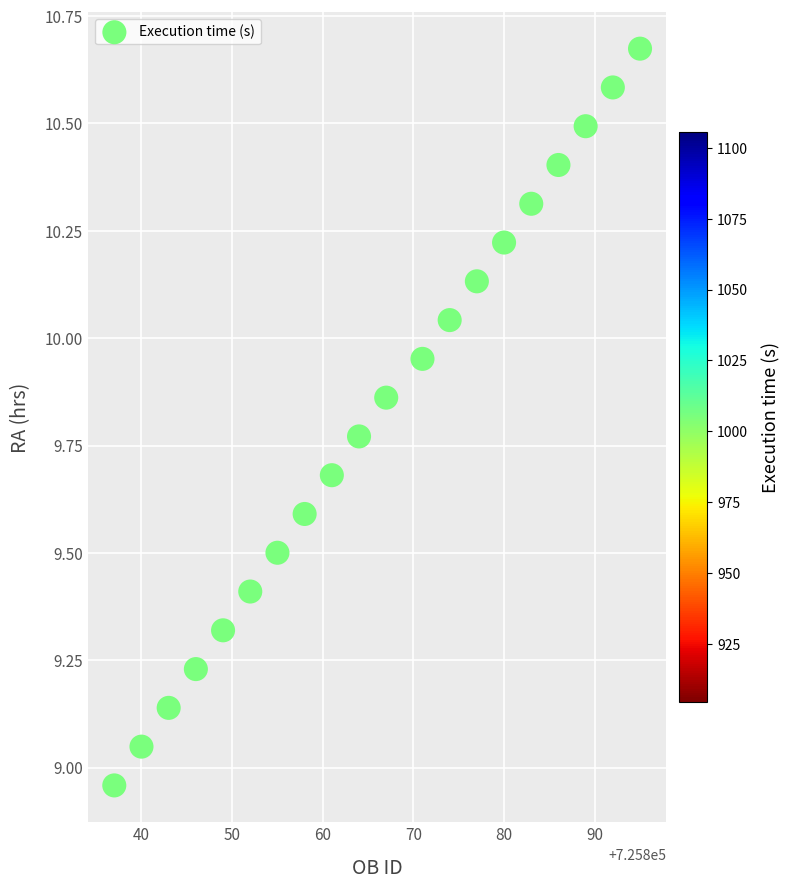

What is the range of Y values (max minus min)?

1.7